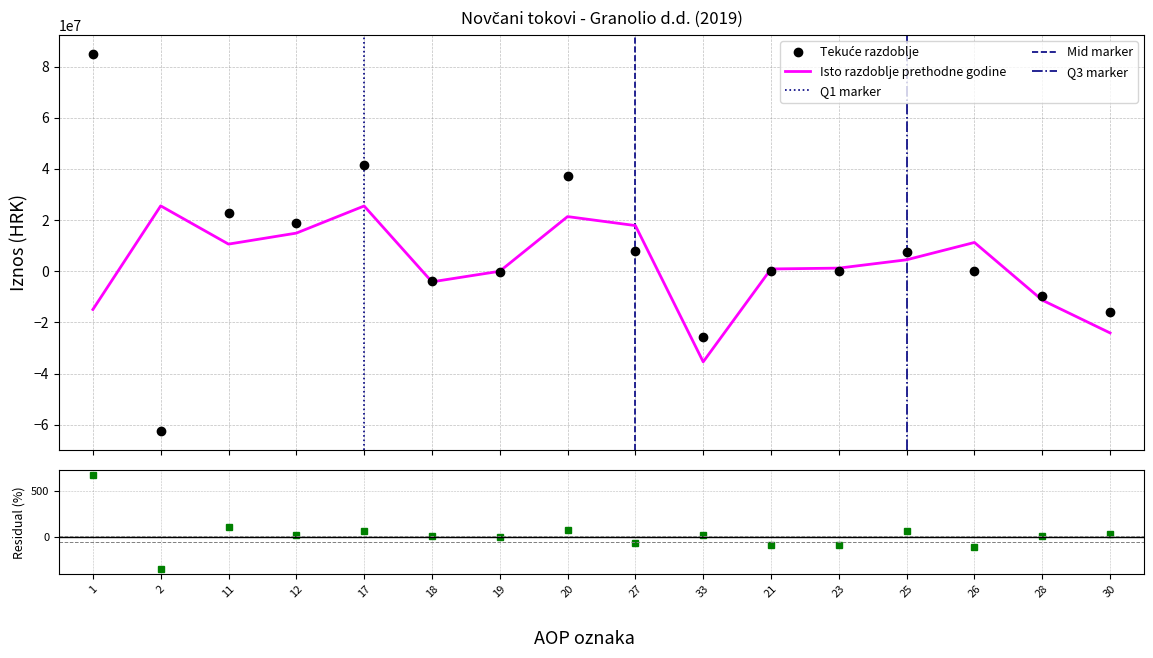

What is the maximum value shown in the chart?

84953659